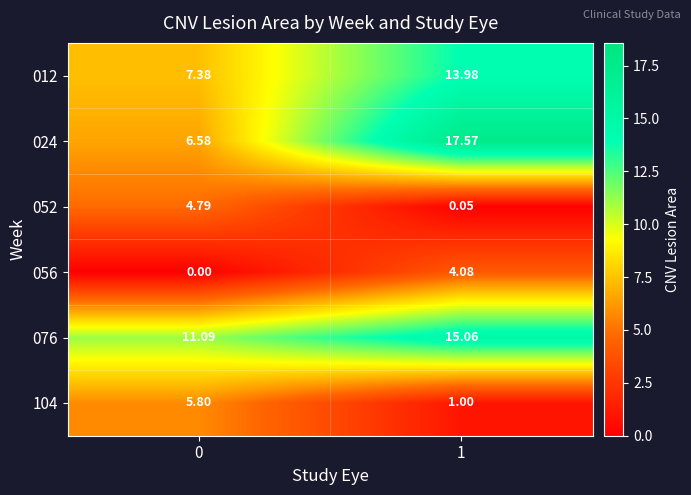

What is the total value across all series at 1?

51.7